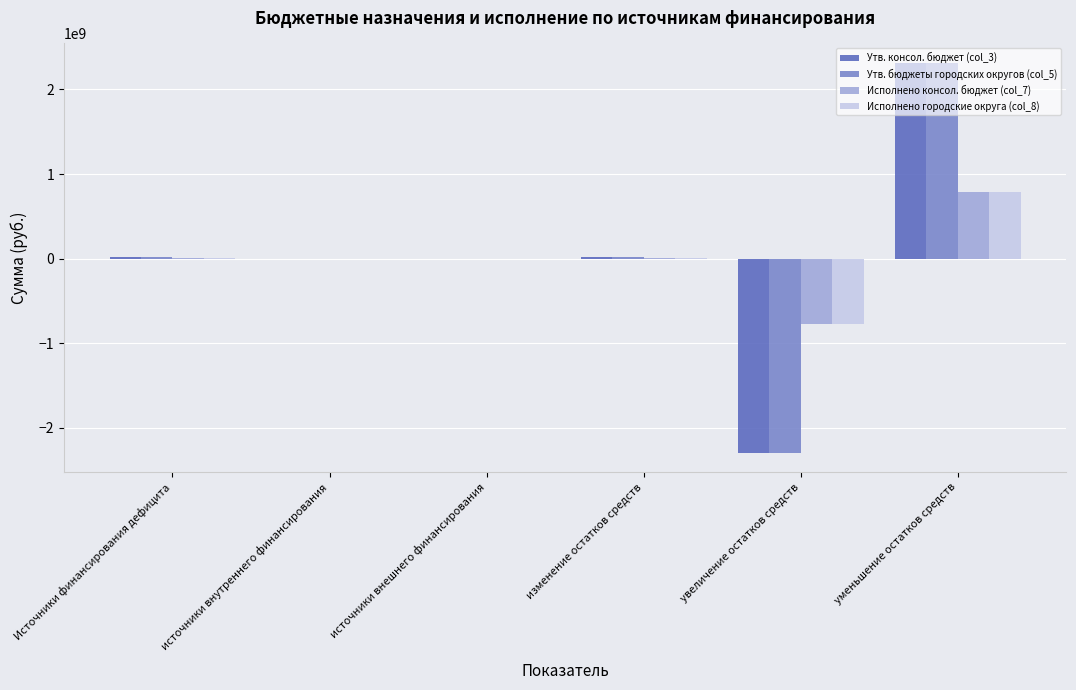

The value of Утв. консол. бюджет (col_3) at источники внутреннего финансирования is 0.0. True or false?

True